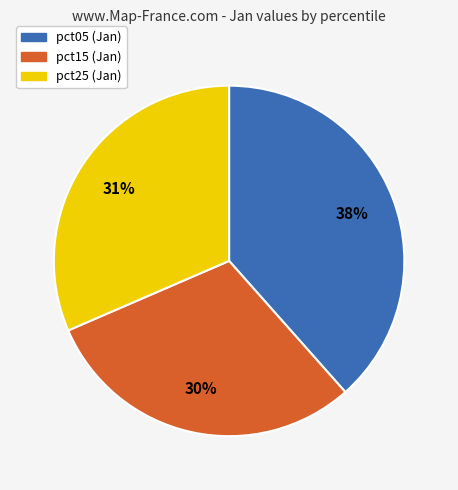

To the nearest percent, what is the average slice percentage?

33%